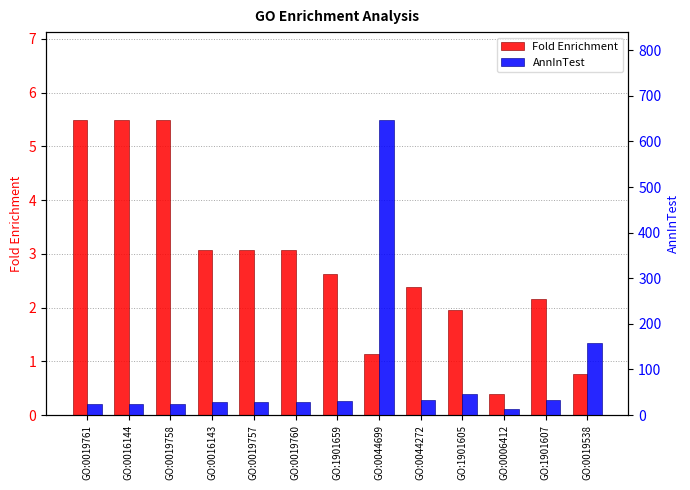

Reading left to right, list all the values displayed in this chart.

Fold Enrichment: GO:0019761=5.5	GO:0016144=5.5	GO:0019758=5.5	GO:0016143=3.1	GO:0019757=3.1	GO:0019760=3.1	GO:1901659=2.6	GO:0044699=1.1	GO:0044272=2.4	GO:1901605=2.0	GO:0006412=0.4	GO:1901607=2.2	GO:0019538=0.8
AnnInTest: GO:0019761=25.0	GO:0016144=25.0	GO:0019758=25.0	GO:0016143=28.0	GO:0019757=28.0	GO:0019760=28.0	GO:1901659=30.0	GO:0044699=646.0	GO:0044272=33.0	GO:1901605=46.0	GO:0006412=14.0	GO:1901607=32.0	GO:0019538=157.0